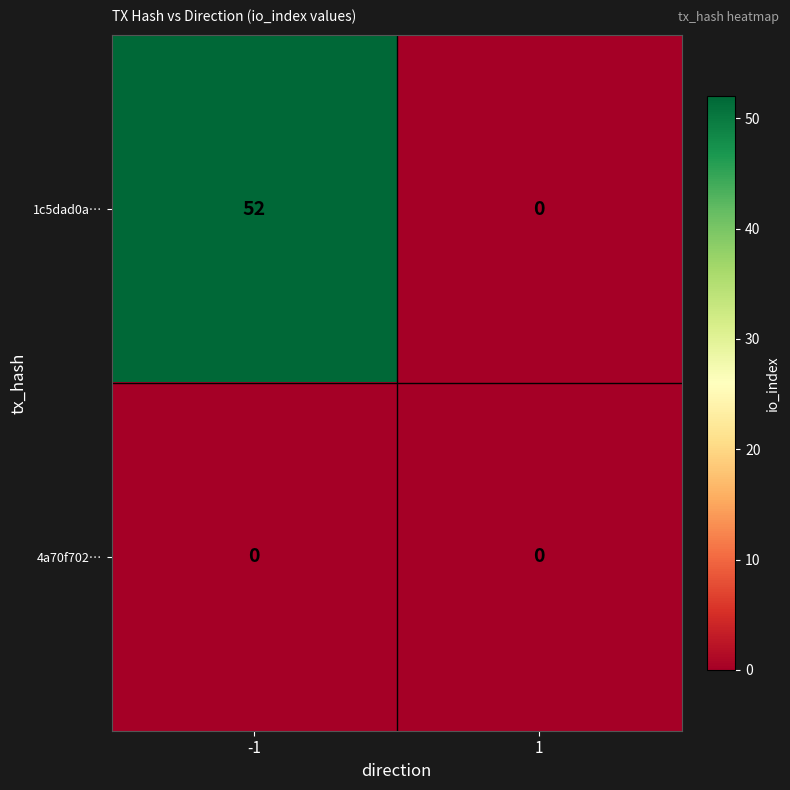

Rank the series by their maximum value, from lowest to highest.

4a70f702…, 1c5dad0a…